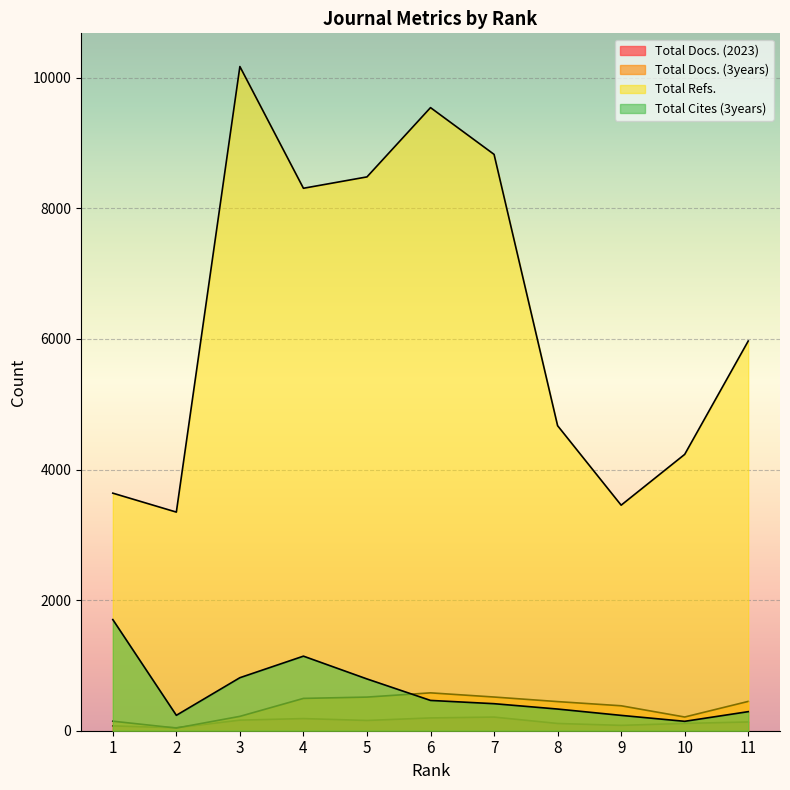

Which category has the lowest value across all series?

2